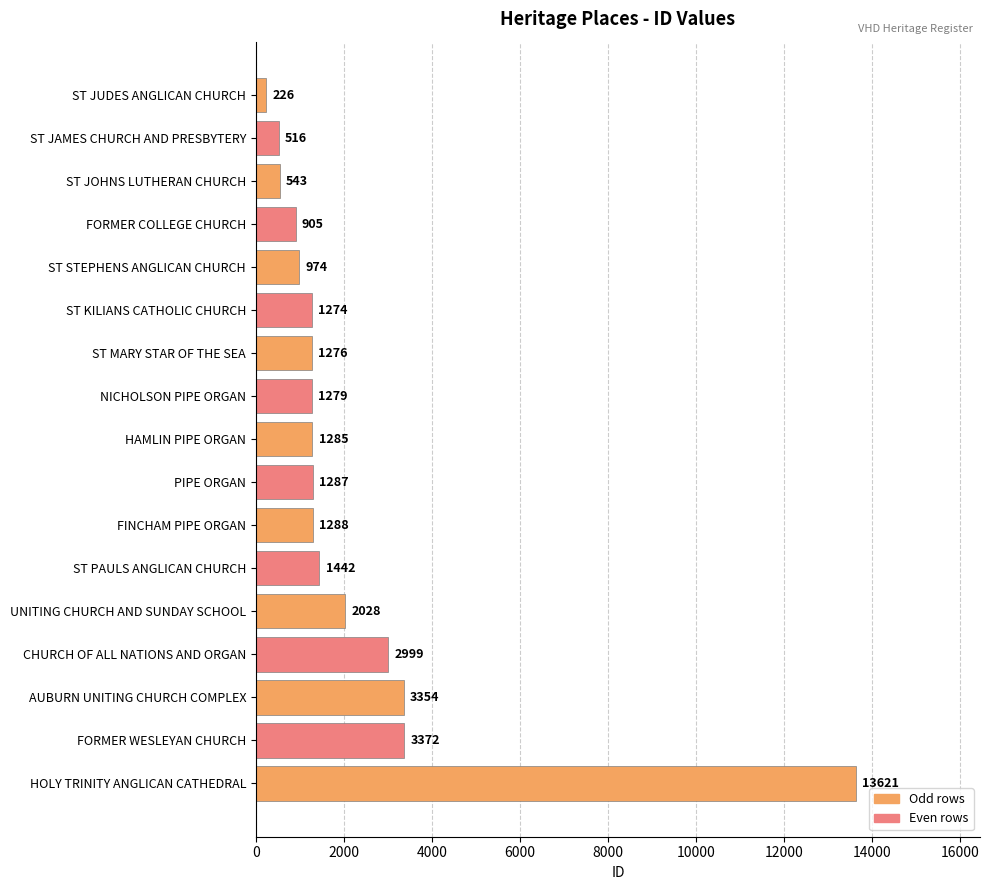

Approximately how many times larger is the value at FORMER WESLEYAN CHURCH compared to ST MARY STAR OF THE SEA?

2.6